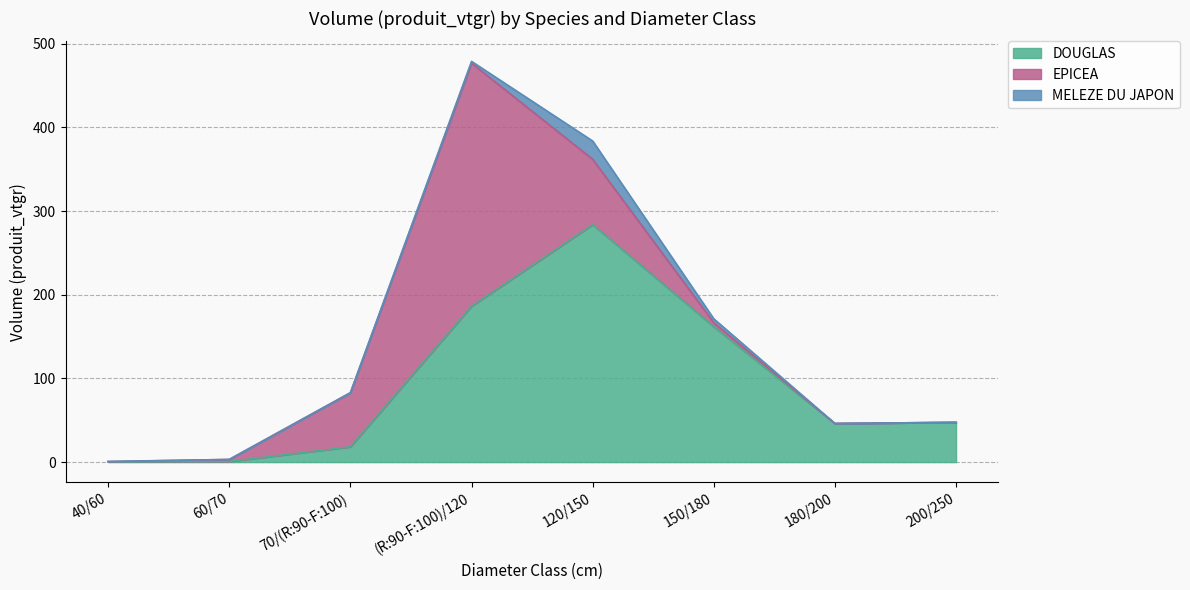

What is the sum of all DOUGLAS values?

744.8